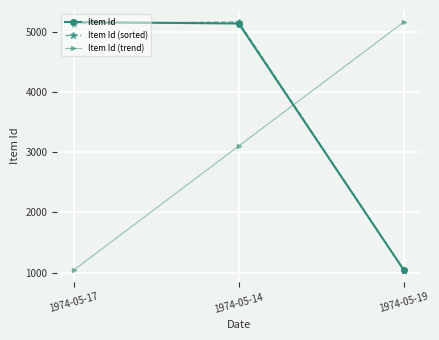

Reading left to right, extract all data points from this chart.

Item Id: 5169	5144	1043
Item Id (sorted): 5144	5169	1043
Item Id (trend): 1043	3106	5169